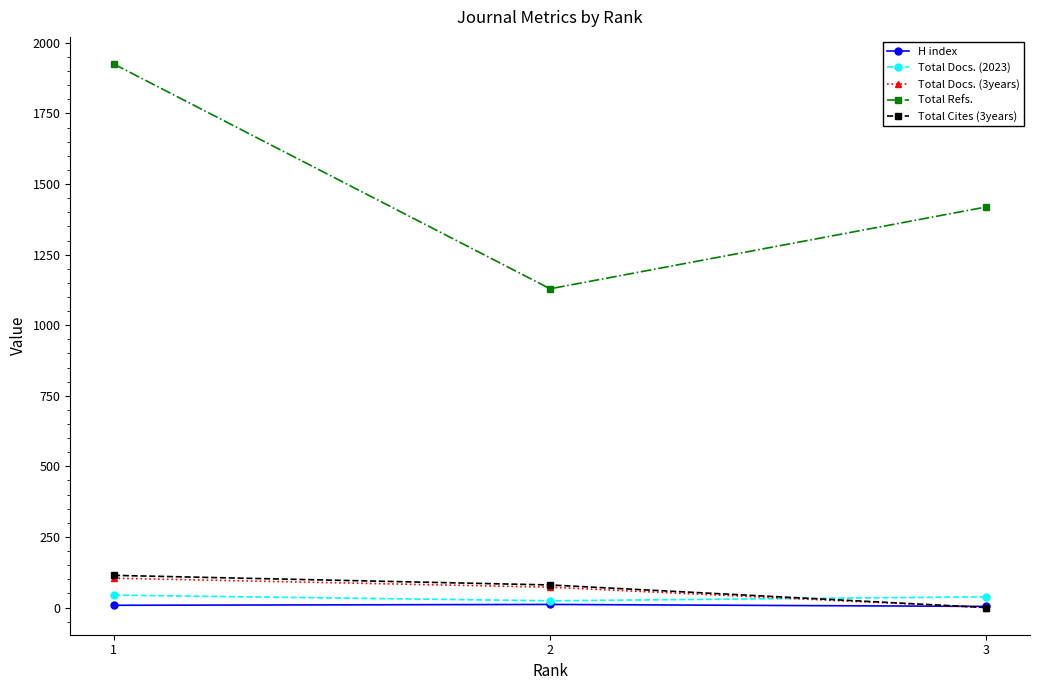

The Total Refs. series shows 418 at 1. True or false?

False